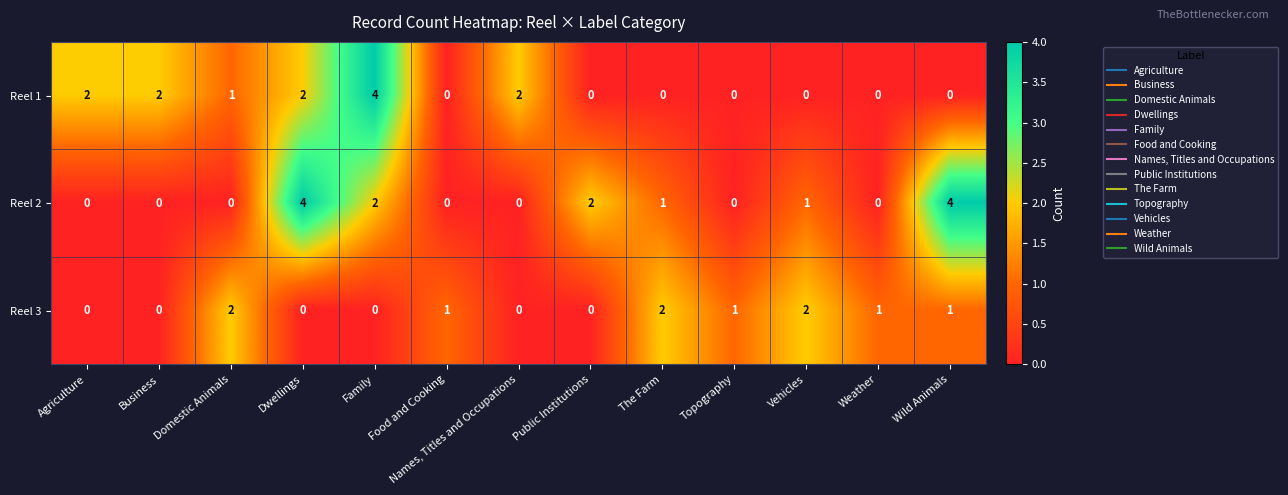

What is the sum of all Reel 1 values?

13